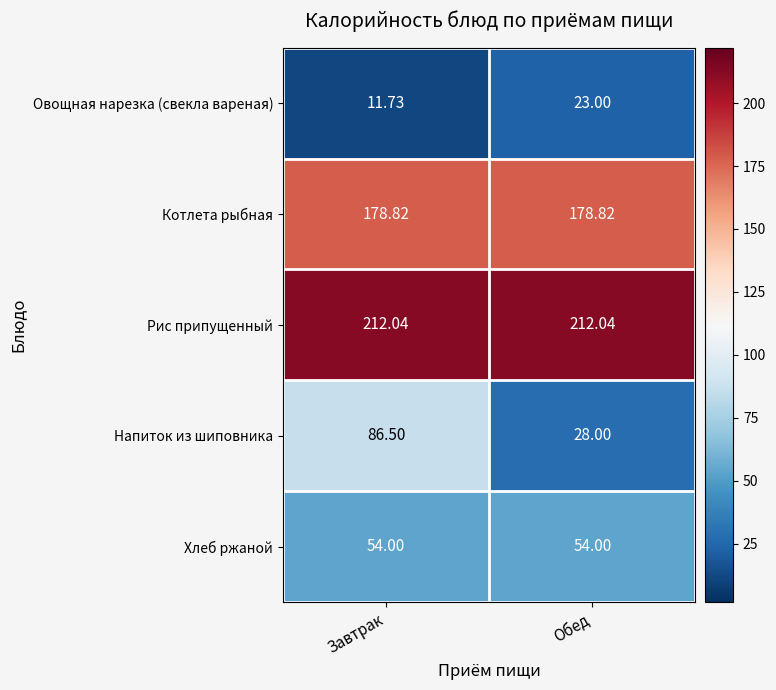

Rank the series by their maximum value, from highest to lowest.

Рис припущенный, Котлета рыбная, Напиток из шиповника, Хлеб ржаной, Овощная нарезка (свекла вареная)